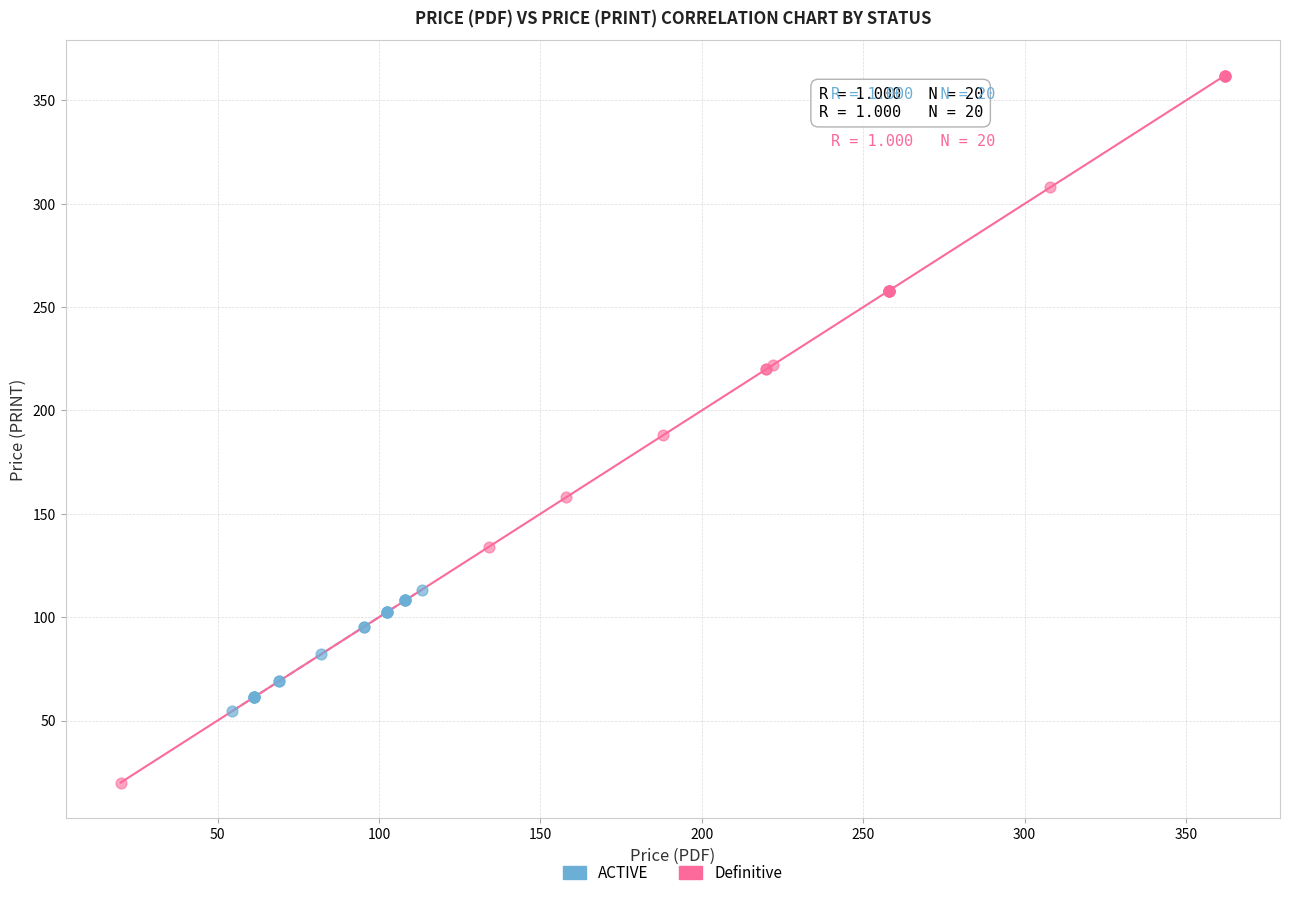

Which series has the widest spread of Y values?

Definitive